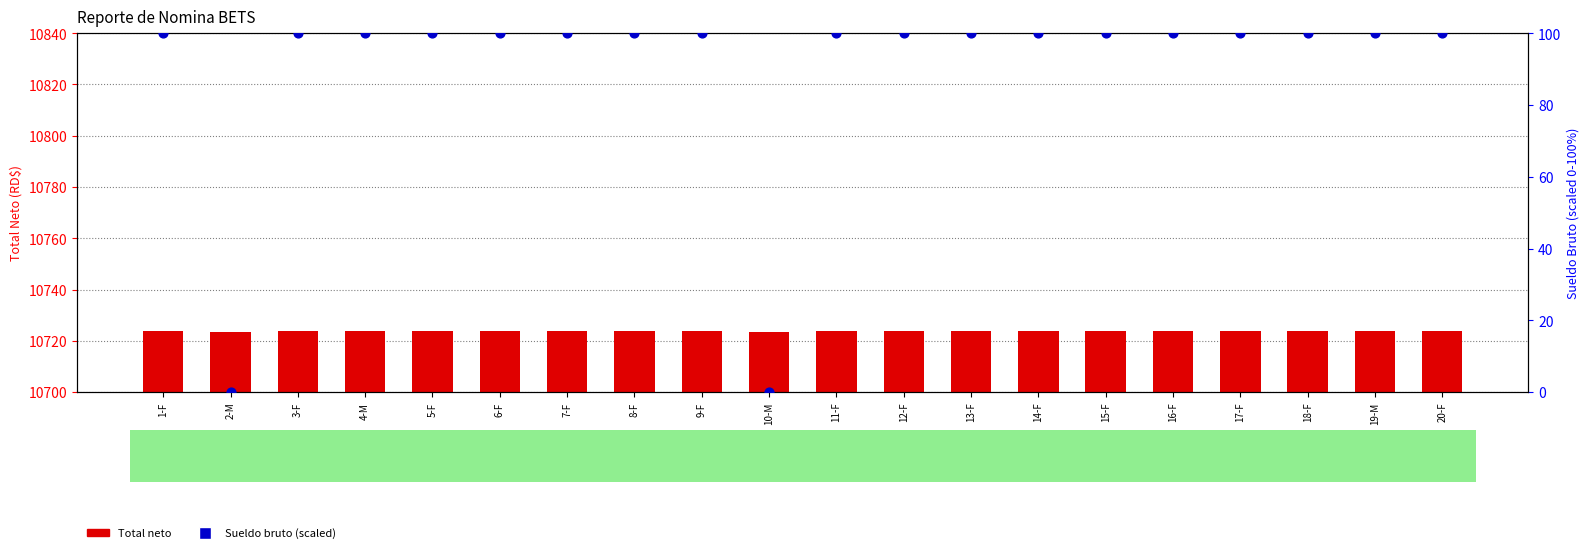

At which category is the sum across all series the highest?

1-F